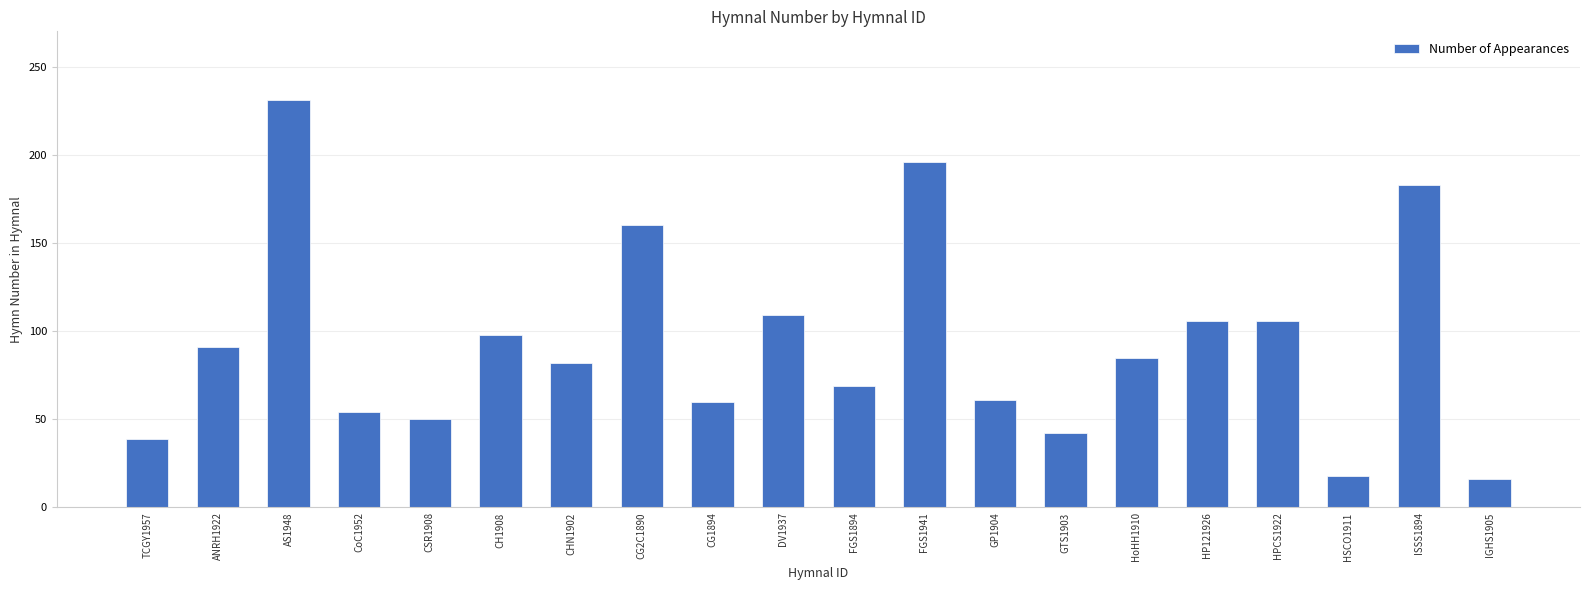

Between GP1904 and CHN1902, which is larger?

CHN1902